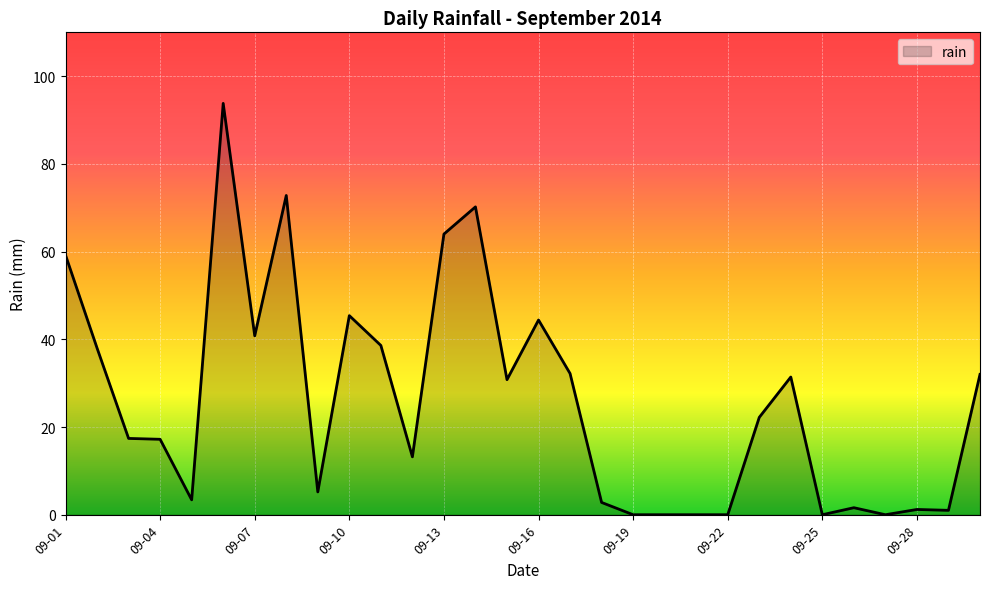

What is the difference between the maximum and minimum values?

93.8